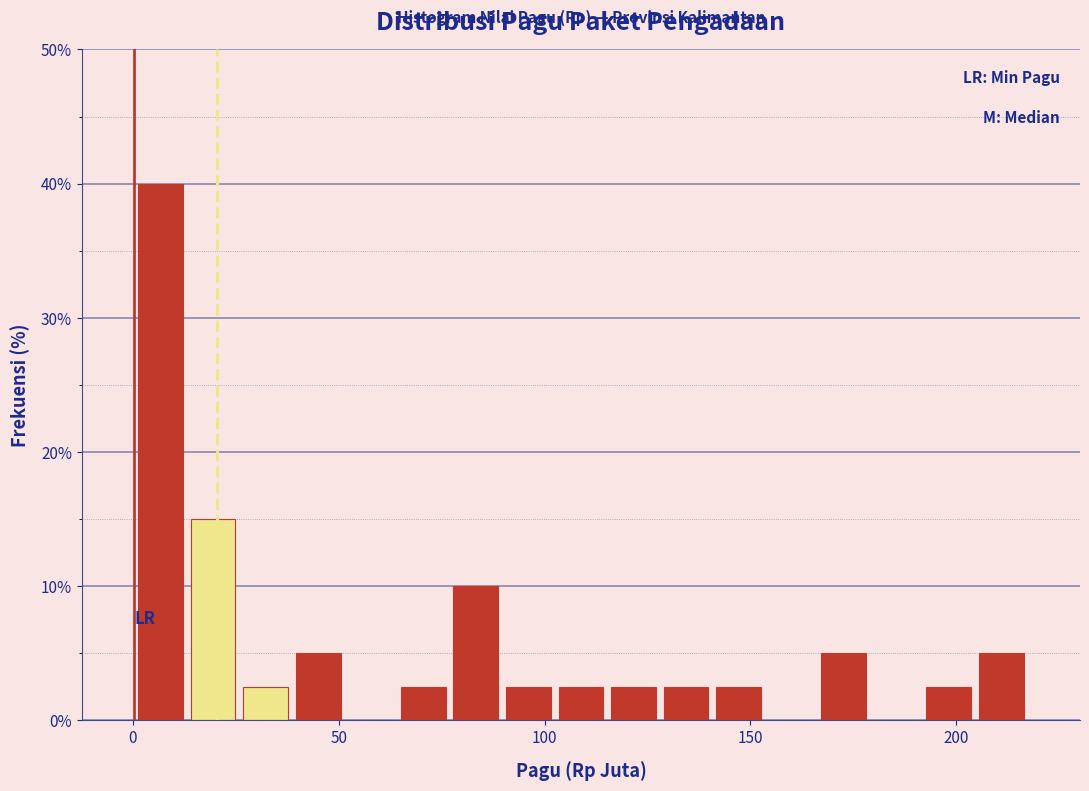

Read against the x-axis, roughly where is the centre of the tallest bar?

5